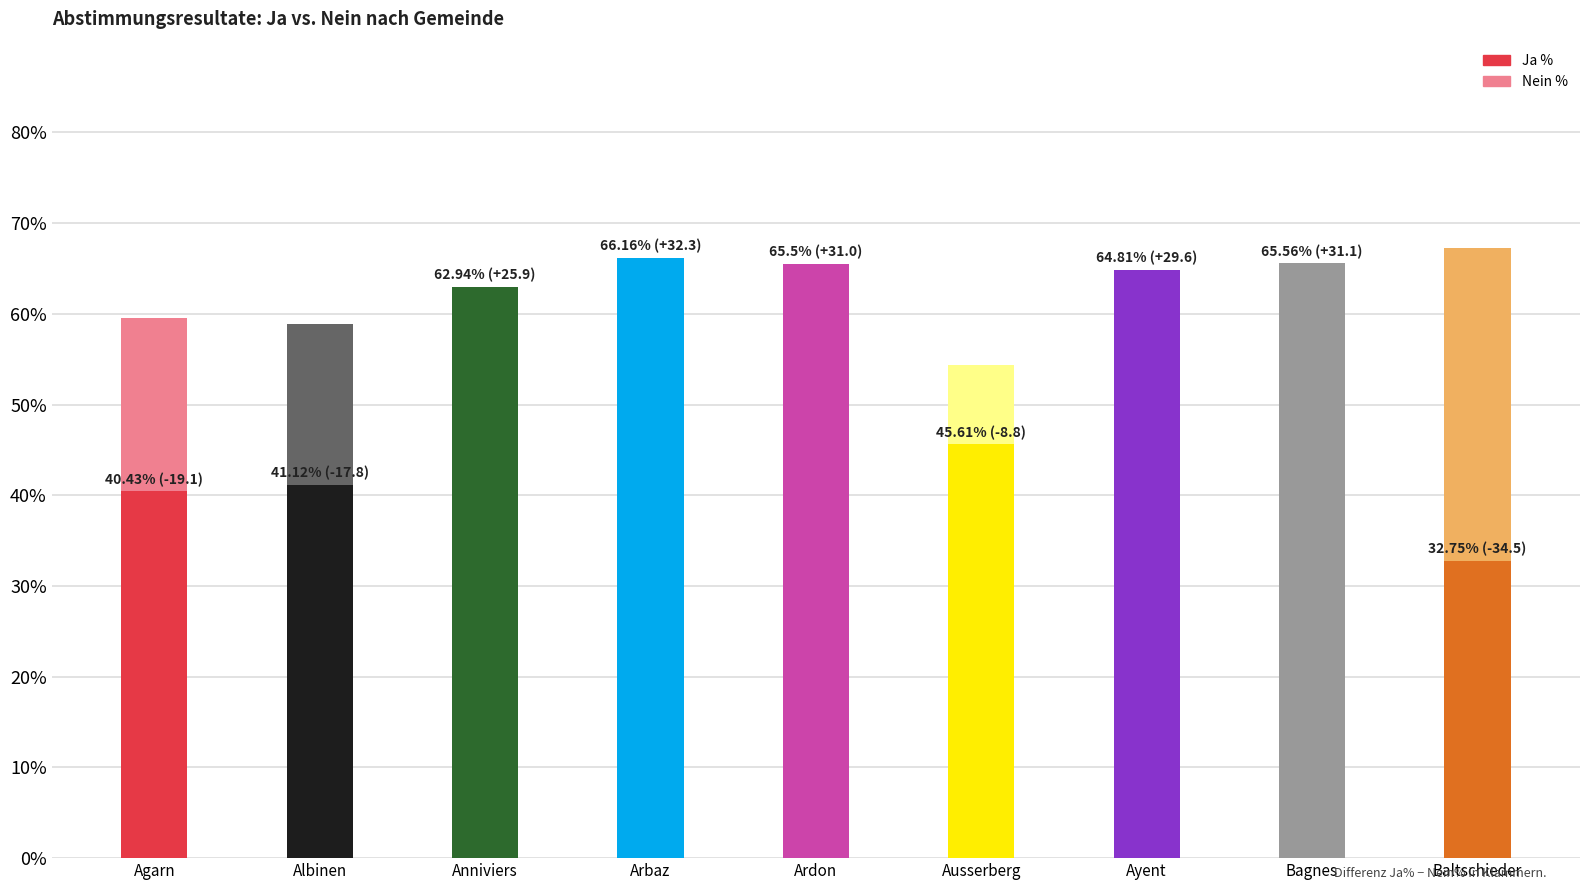

What is the value of the Nein % bar at the 4th from the left?

33.8